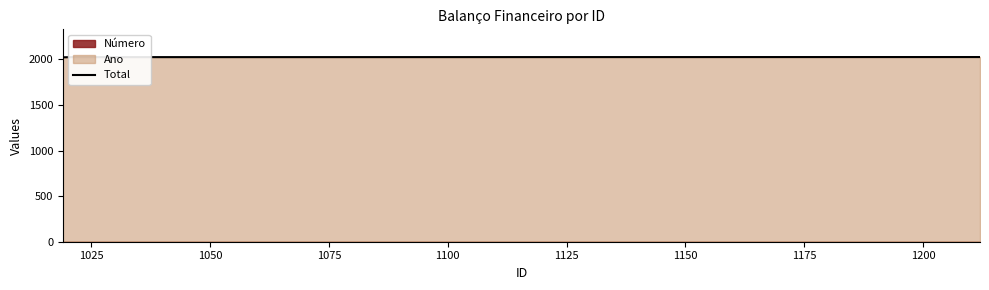

True or false: Total has more than 1 interior local peaks.

False